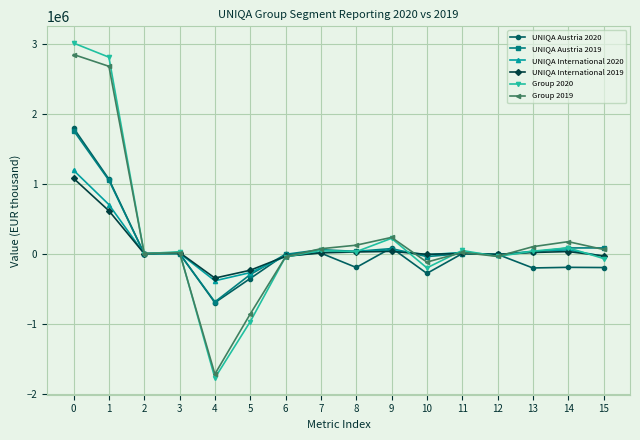

Which series has the widest spread of values?

Group 2020